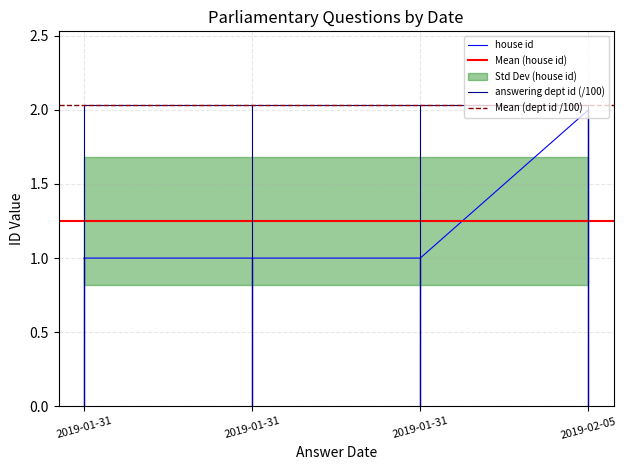

Is it true that the value at 2019-02-05 is 2?

True